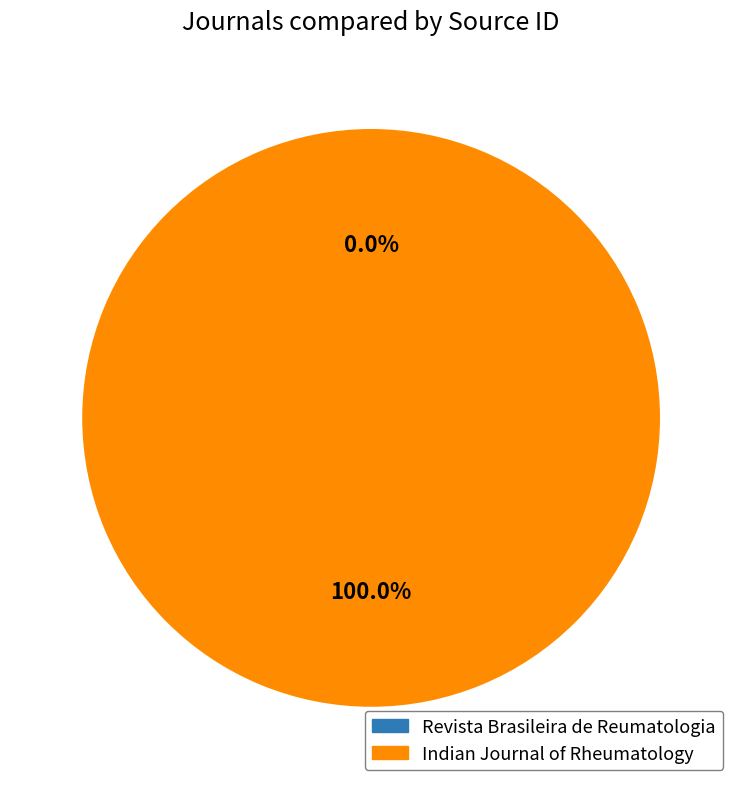

Is there a majority slice in this chart?

Yes